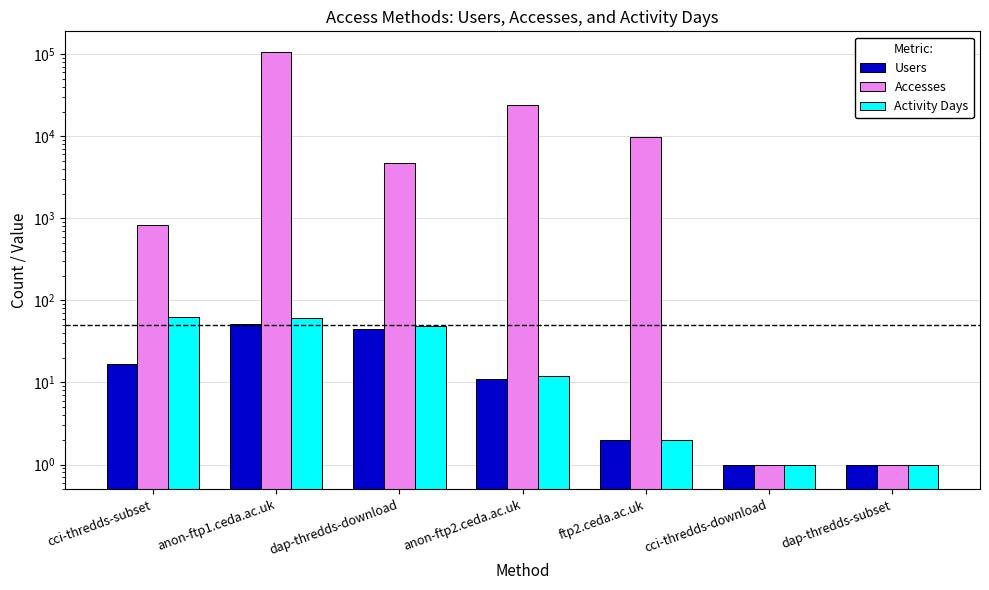

How many bars are there in total?

21